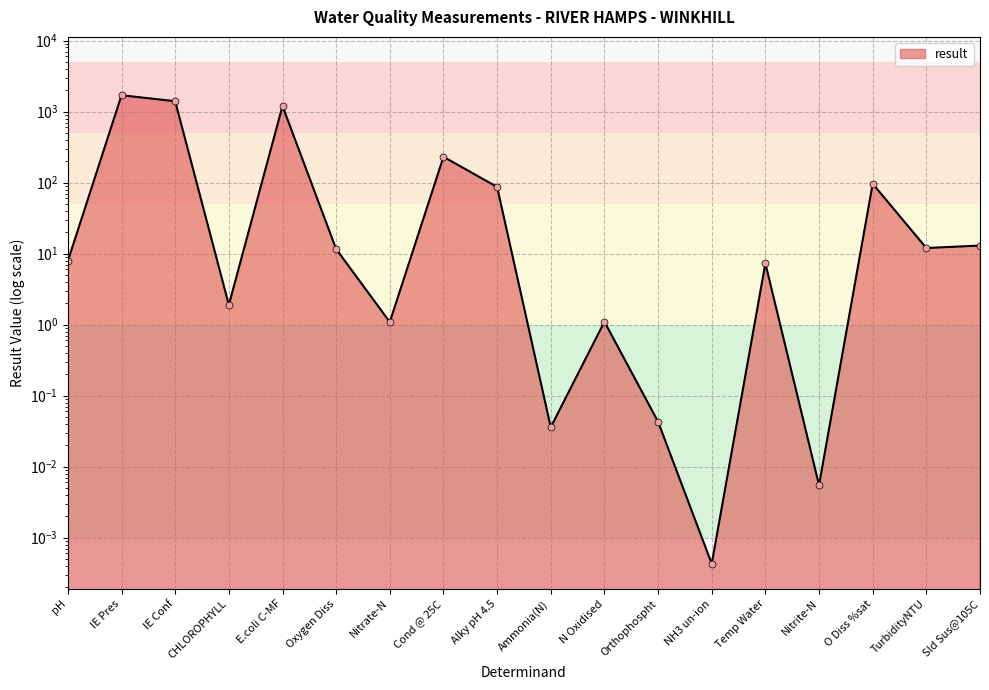

Rank the categories by value from highest to lowest.

IE Pres, IE Conf, E.coli C-MF, Cond @ 25C, O Diss %sat, Alky pH 4.5, Sld Sus@105C, TurbidityNTU, Oxygen Diss, pH, Temp Water, CHLOROPHYLL, N Oxidised, Nitrate-N, Orthophospht, Ammonia(N), Nitrite-N, NH3 un-ion